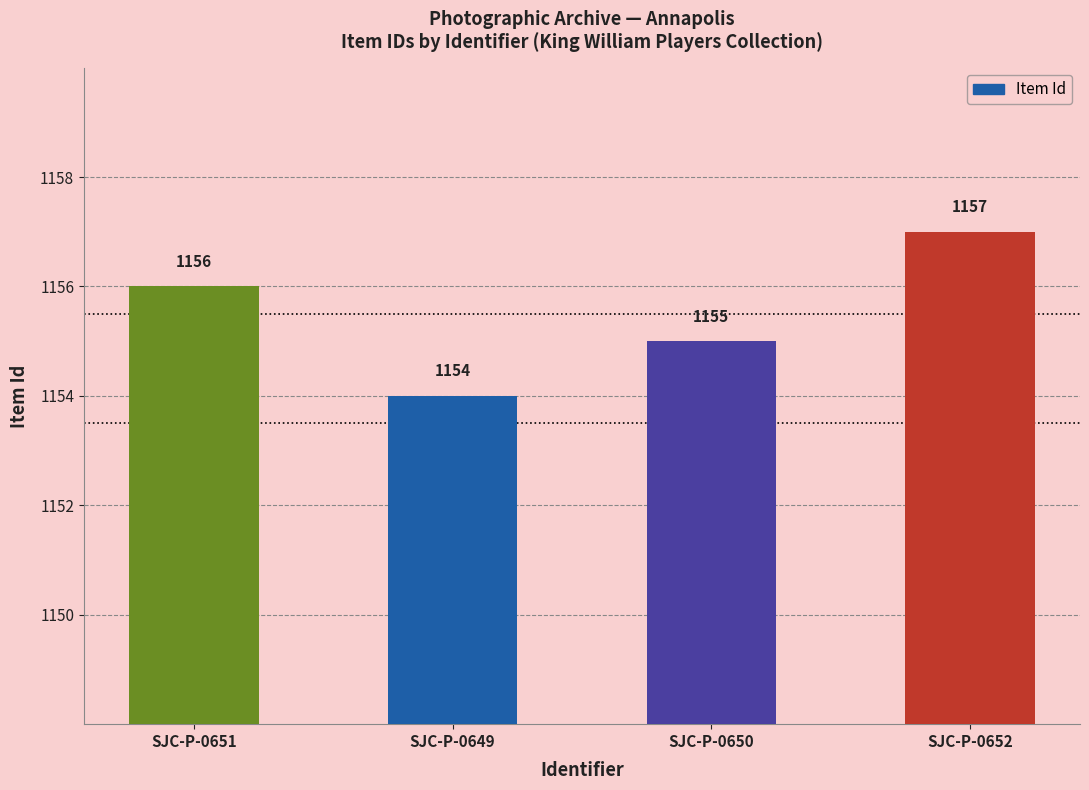

The chart shows a value of 2025 at SJC-P-0650. True or false?

False